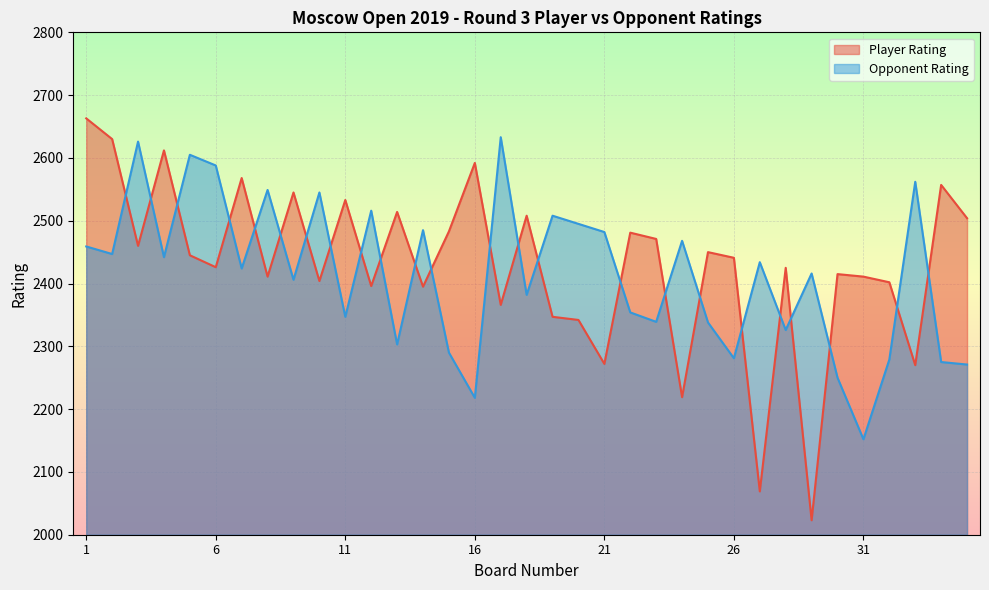

List the labels in order of Opponent Rating value, largest first.

17, 3, 5, 6, 33, 8, 10, 12, 19, 20, 14, 21, 24, 1, 2, 4, 27, 7, 29, 9, 18, 22, 11, 23, 25, 28, 13, 15, 26, 32, 34, 35, 30, 16, 31